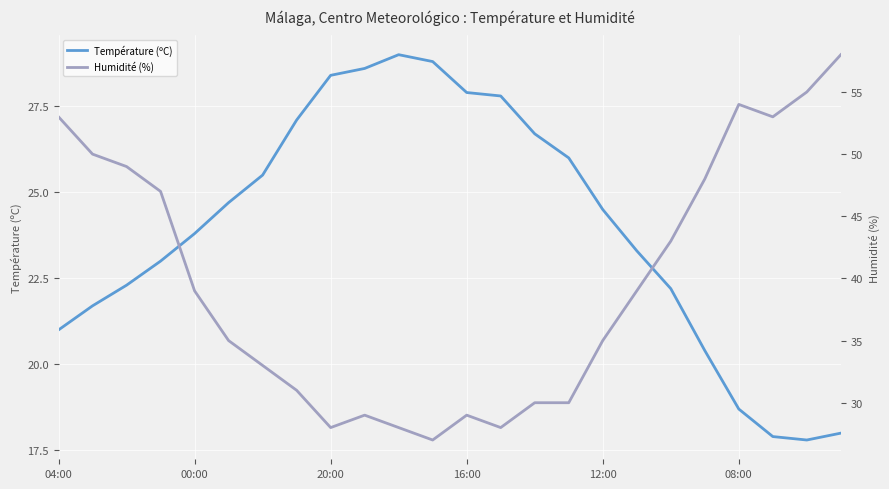

Is this an area chart (filled region under the line)?

No